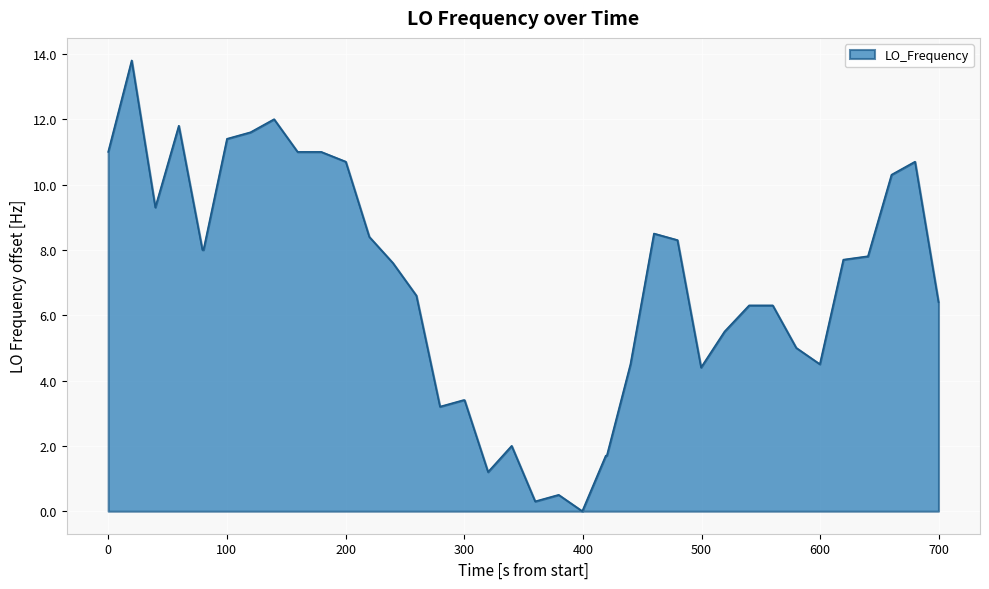

What is the maximum value shown in the chart?

13.8